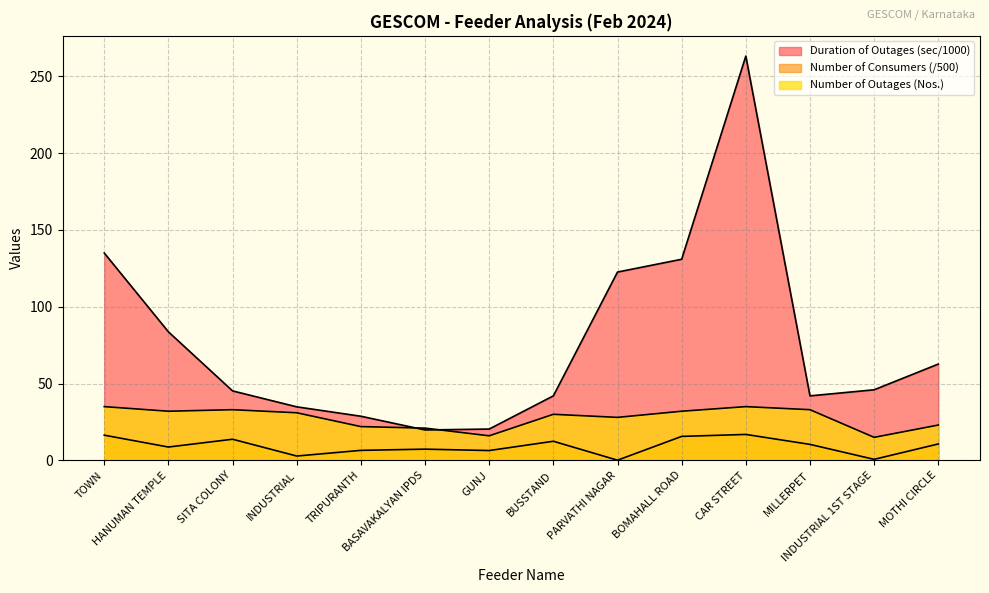

What is the value of the Number of Outages point at the 2nd from the left?

32.0